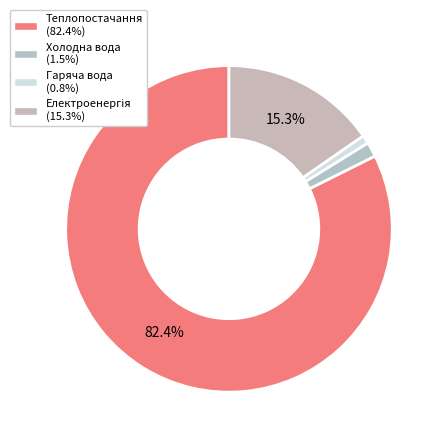

How many slices are in this pie chart?

4